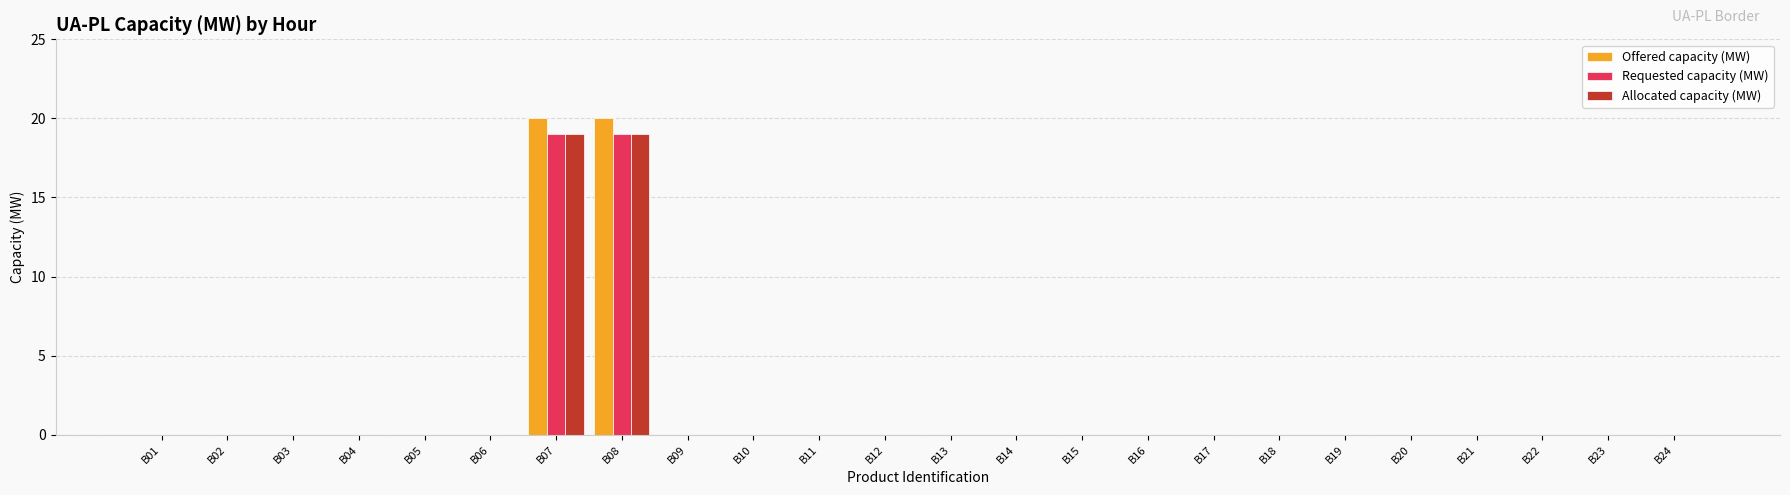

What is the sum of all Allocated capacity (MW) values?

38